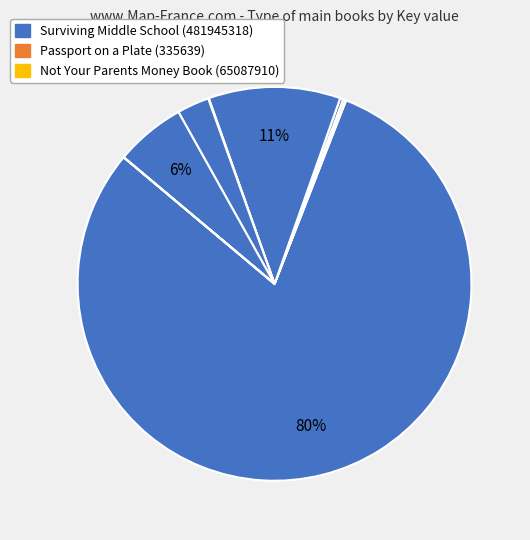

How many slices are in this pie chart?

9